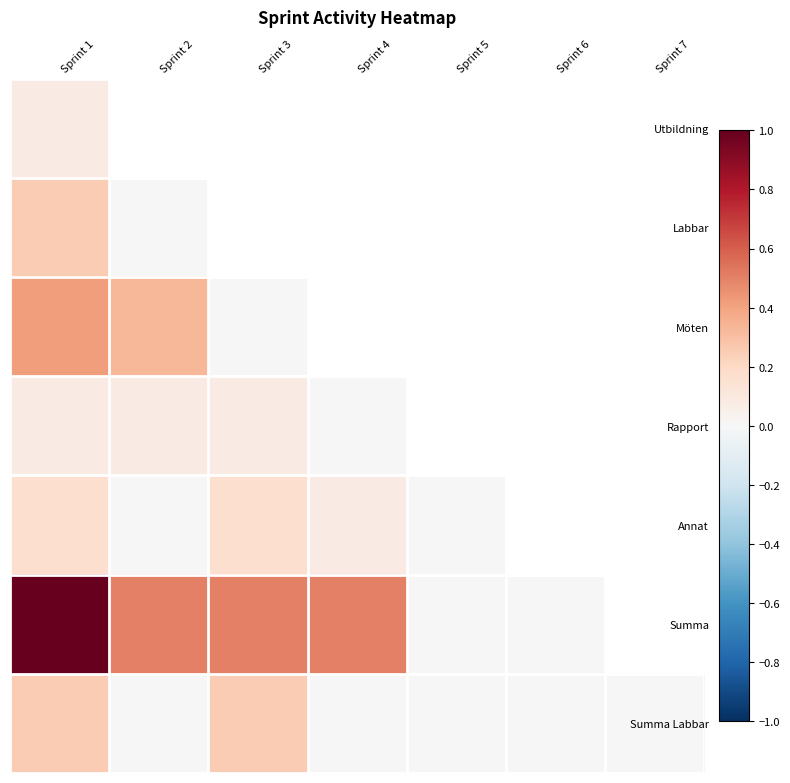

How many series are shown in this chart?

7